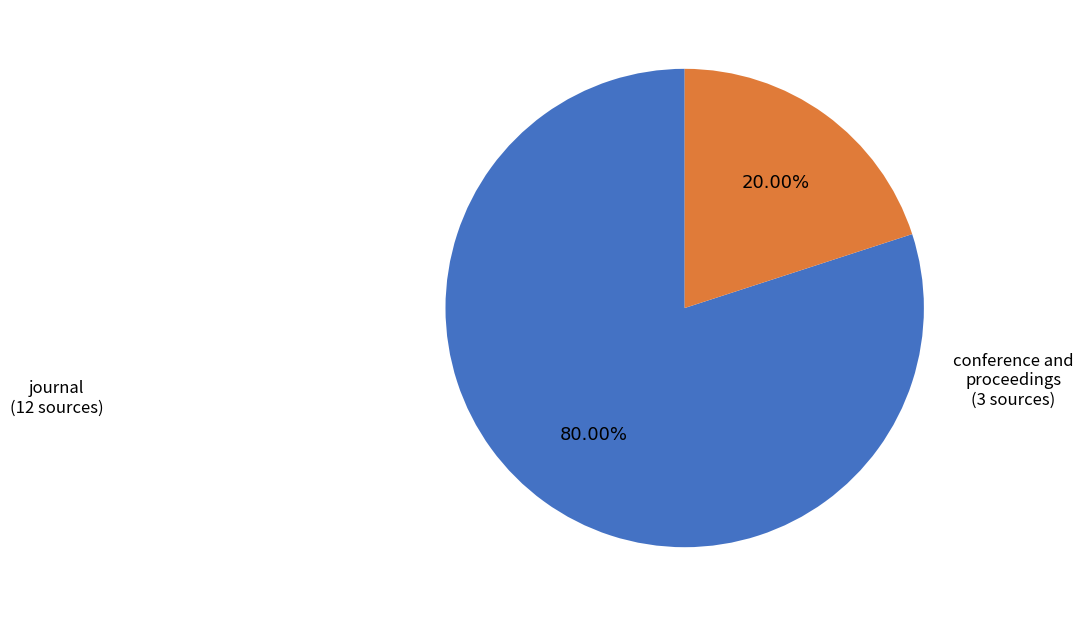

What percentage is the conference and proceedings slice, to the nearest percent?

20%